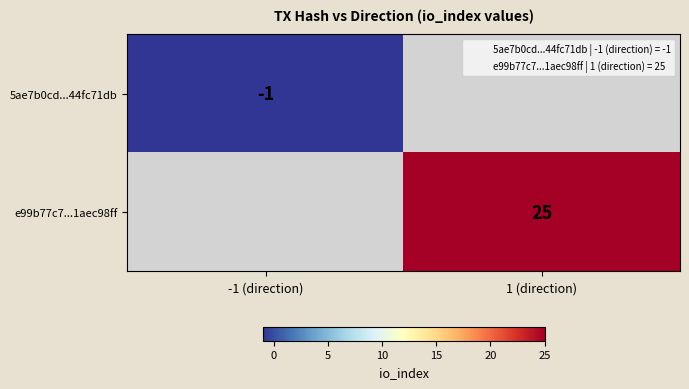

Is the value of e99b77c7...1aec98ff at 1 (direction) greater than the value of 5ae7b0cd...44fc71db at -1 (direction)?

Yes